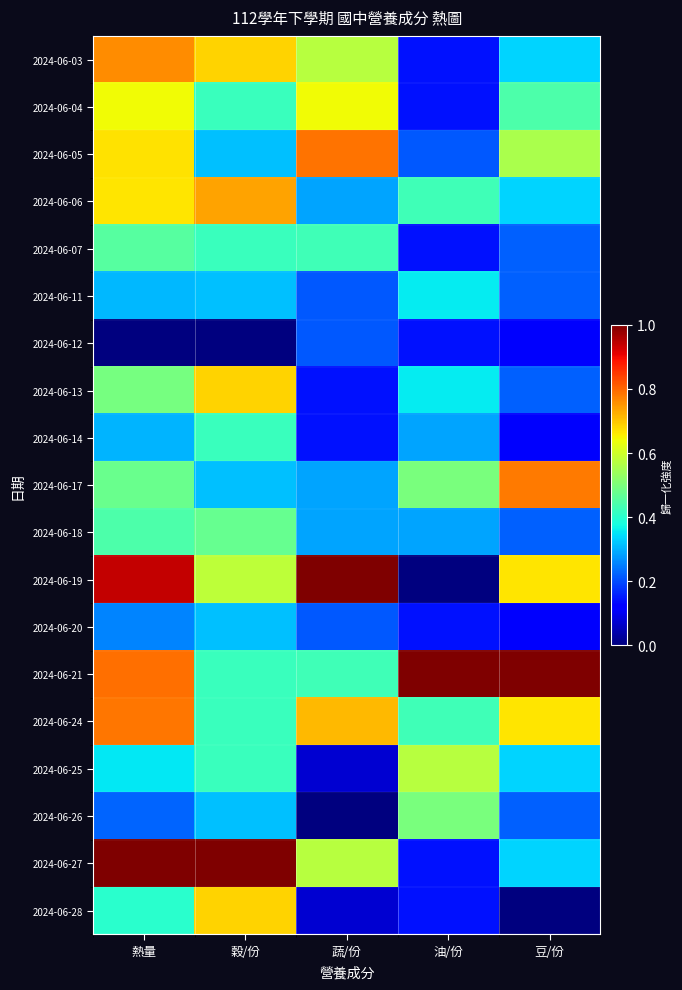

Reading left to right, transcribe all the data shown in this chart.

2024-06-03: 熱量=0.8	穀/份=0.7	蔬/份=0.6	油/份=0.1	豆/份=0.3
2024-06-04: 熱量=0.6	穀/份=0.4	蔬/份=0.6	油/份=0.1	豆/份=0.4
2024-06-05: 熱量=0.7	穀/份=0.3	蔬/份=0.8	油/份=0.2	豆/份=0.6
2024-06-06: 熱量=0.7	穀/份=0.7	蔬/份=0.3	油/份=0.4	豆/份=0.3
2024-06-07: 熱量=0.5	穀/份=0.4	蔬/份=0.4	油/份=0.1	豆/份=0.2
2024-06-11: 熱量=0.3	穀/份=0.3	蔬/份=0.2	油/份=0.4	豆/份=0.2
2024-06-12: 熱量=0.0	穀/份=0.0	蔬/份=0.2	油/份=0.1	豆/份=0.1
2024-06-13: 熱量=0.5	穀/份=0.7	蔬/份=0.1	油/份=0.4	豆/份=0.2
2024-06-14: 熱量=0.3	穀/份=0.4	蔬/份=0.1	油/份=0.3	豆/份=0.1
2024-06-17: 熱量=0.5	穀/份=0.3	蔬/份=0.3	油/份=0.5	豆/份=0.8
2024-06-18: 熱量=0.4	穀/份=0.5	蔬/份=0.3	油/份=0.3	豆/份=0.2
2024-06-19: 熱量=0.9	穀/份=0.6	蔬/份=1.0	油/份=0.0	豆/份=0.7
2024-06-20: 熱量=0.3	穀/份=0.3	蔬/份=0.2	油/份=0.1	豆/份=0.1
2024-06-21: 熱量=0.8	穀/份=0.4	蔬/份=0.4	油/份=1.0	豆/份=1.0
2024-06-24: 熱量=0.8	穀/份=0.4	蔬/份=0.7	油/份=0.4	豆/份=0.7
2024-06-25: 熱量=0.4	穀/份=0.4	蔬/份=0.1	油/份=0.6	豆/份=0.3
2024-06-26: 熱量=0.2	穀/份=0.3	蔬/份=0.0	油/份=0.5	豆/份=0.2
2024-06-27: 熱量=1.0	穀/份=1.0	蔬/份=0.6	油/份=0.1	豆/份=0.3
2024-06-28: 熱量=0.4	穀/份=0.7	蔬/份=0.1	油/份=0.1	豆/份=0.0